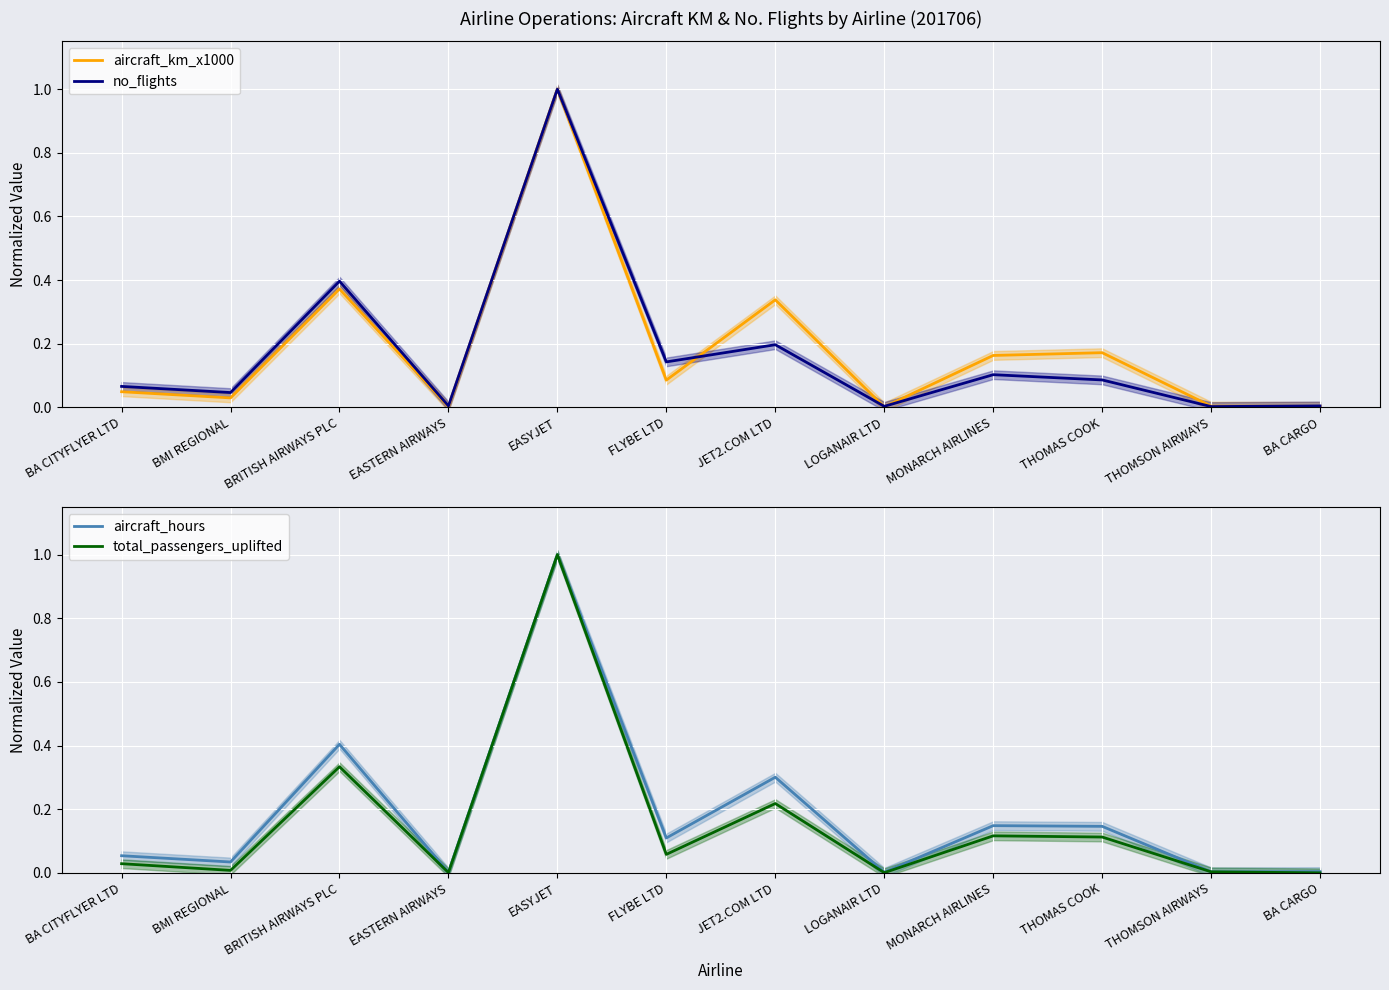

What position from the left is JET2.COM LTD?

7